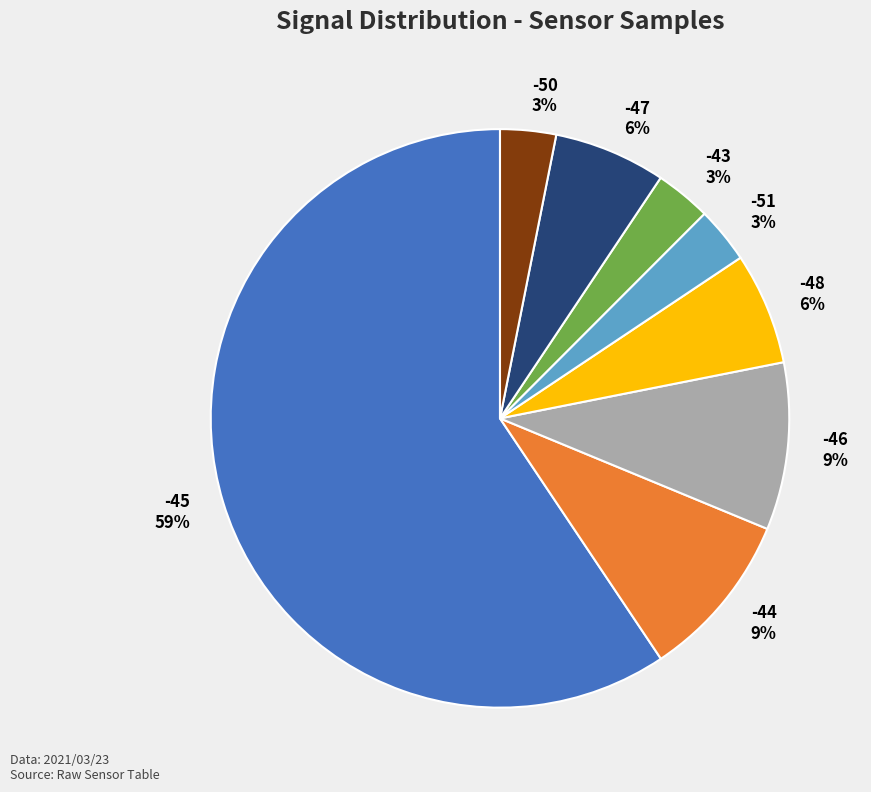

Does -45 represent more than half of the total?

Yes